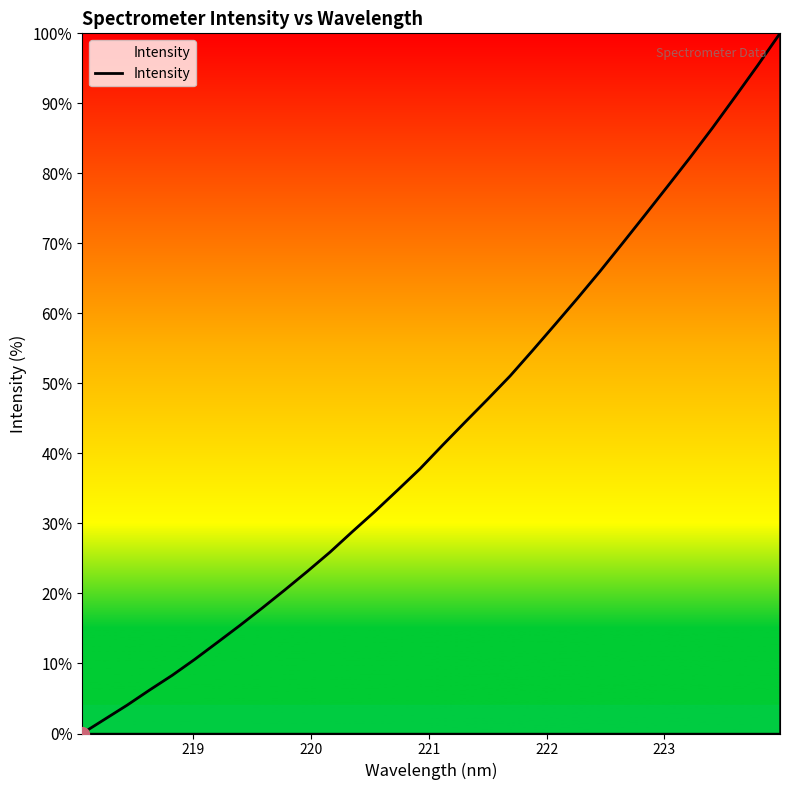

True or false: the data has more than 2 interior local peaks.

False